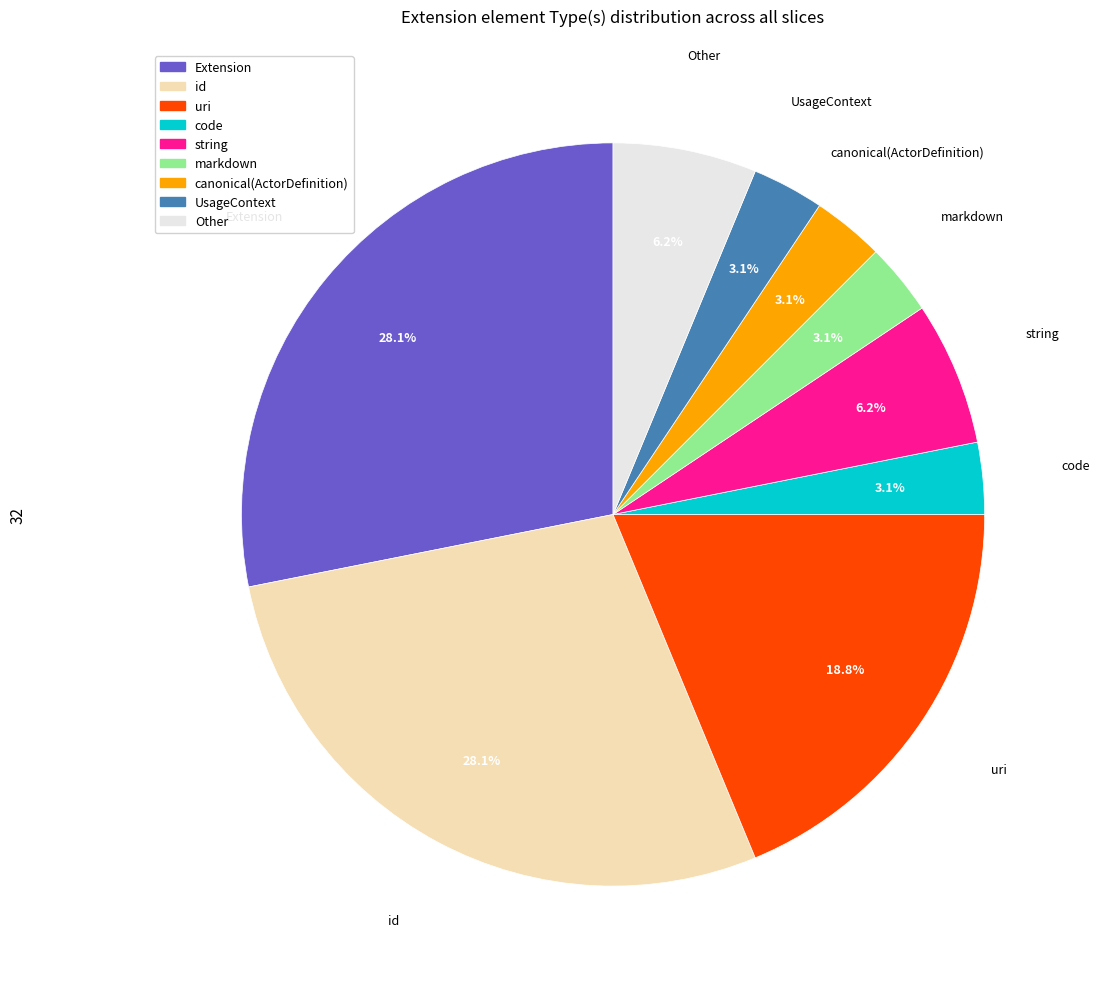

Does any single category account for the majority?

No